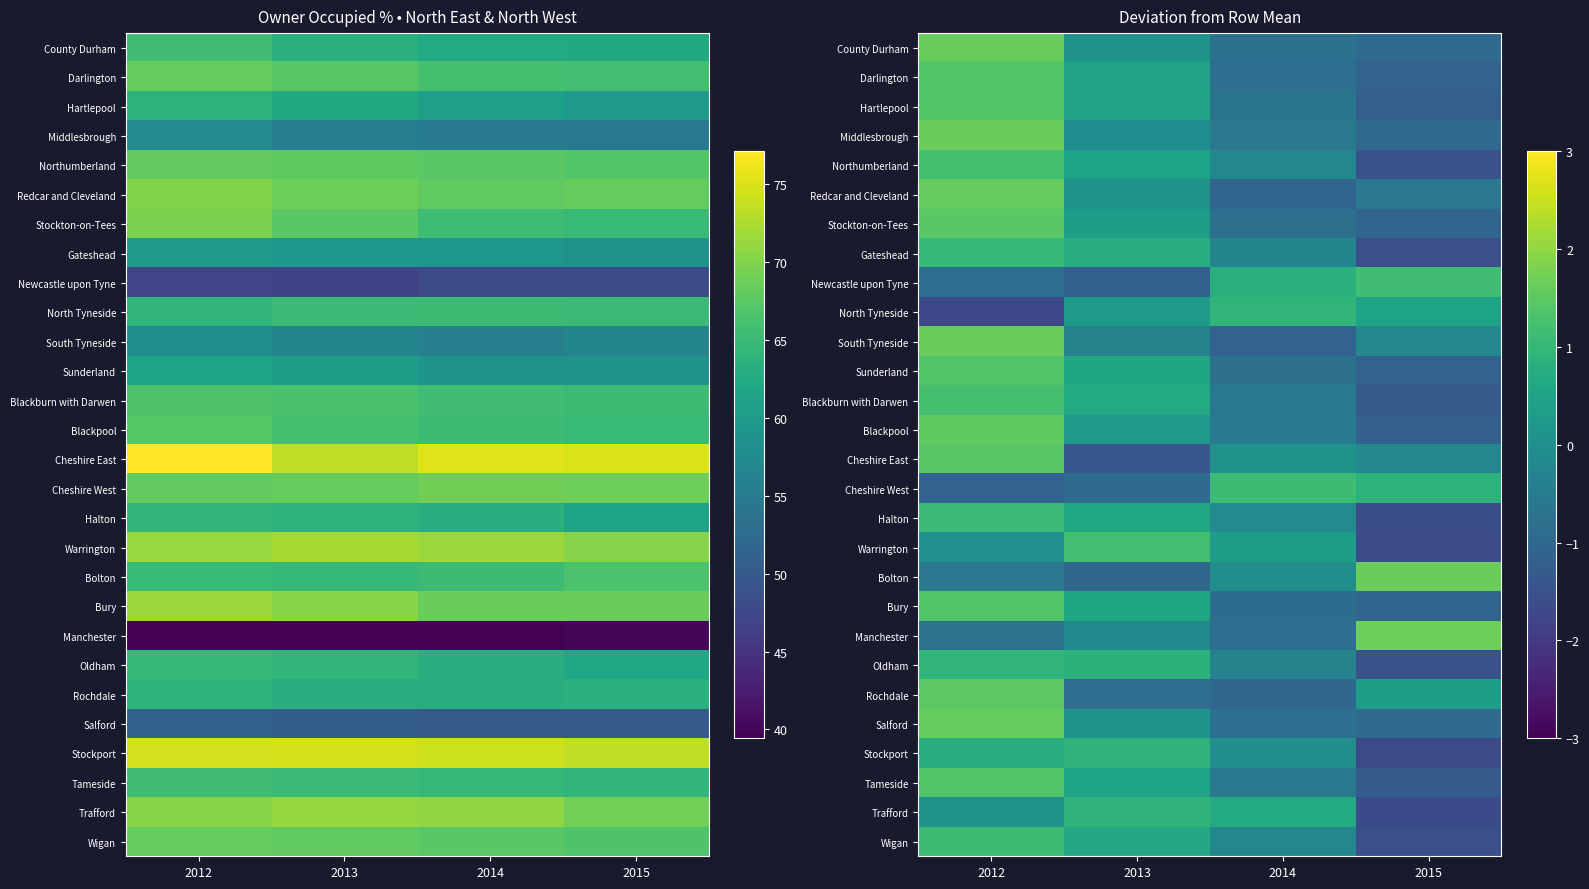

True or false: Stockton-on-Tees has a value of 0.3 at 2013.

True